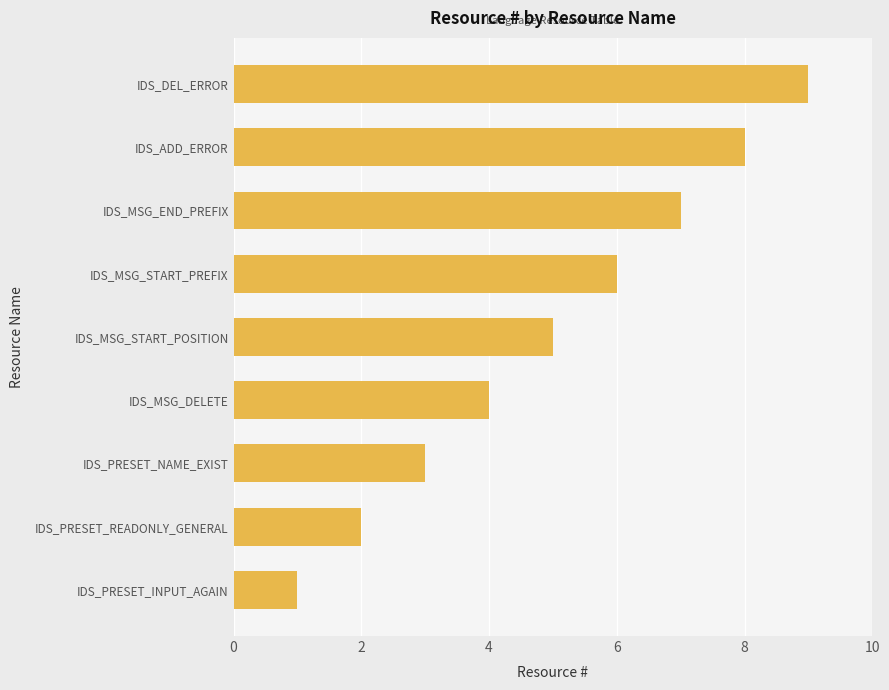

What is the difference between the maximum and minimum values?

8